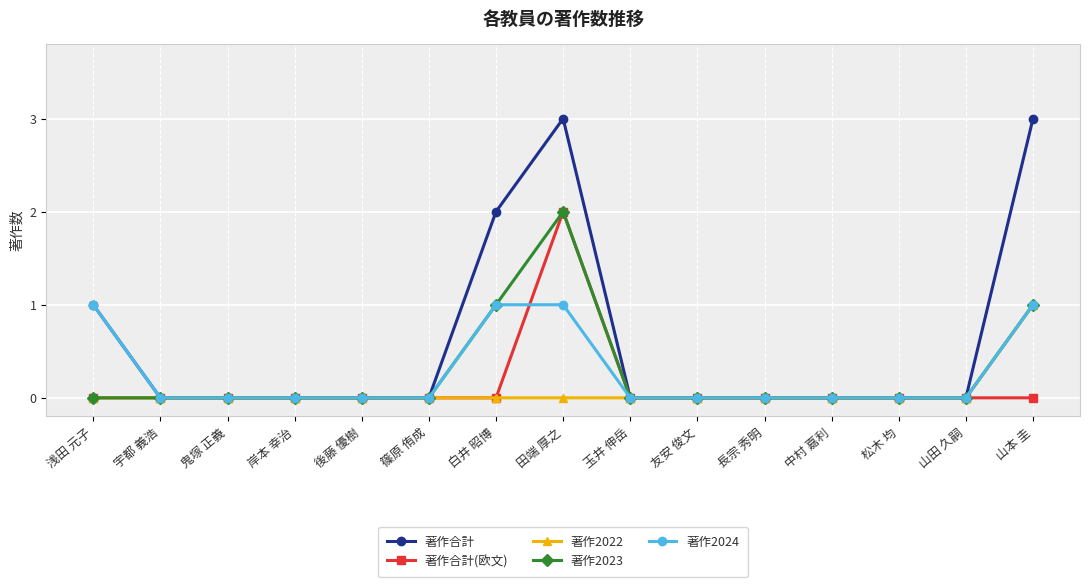

Reading left to right, transcribe all the data shown in this chart.

著作合計: 1	0	0	0	0	0	2	3	0	0	0	0	0	0	3
著作合計(欧文): 0	0	0	0	0	0	0	2	0	0	0	0	0	0	0
著作2022: 0	0	0	0	0	0	0	0	0	0	0	0	0	0	1
著作2023: 0	0	0	0	0	0	1	2	0	0	0	0	0	0	1
著作2024: 1	0	0	0	0	0	1	1	0	0	0	0	0	0	1